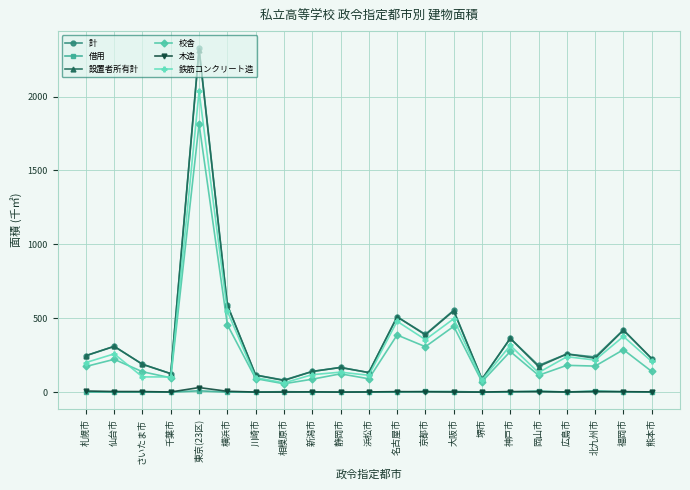

At which category is the sum across all series the highest?

東京(23区)